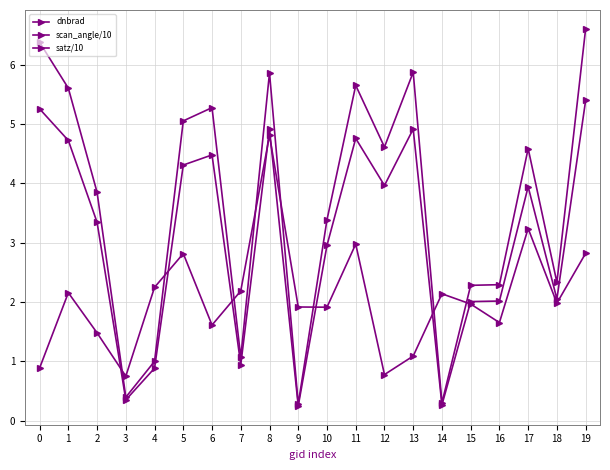

List the series in order of their overall mean, highest first.

satz/10, scan_angle/10, dnbrad